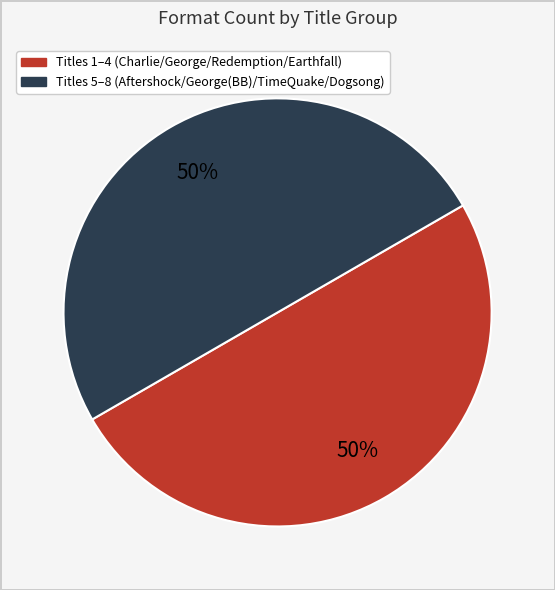

To the nearest percent, what is the difference between the largest and smallest slice percentages?

0%